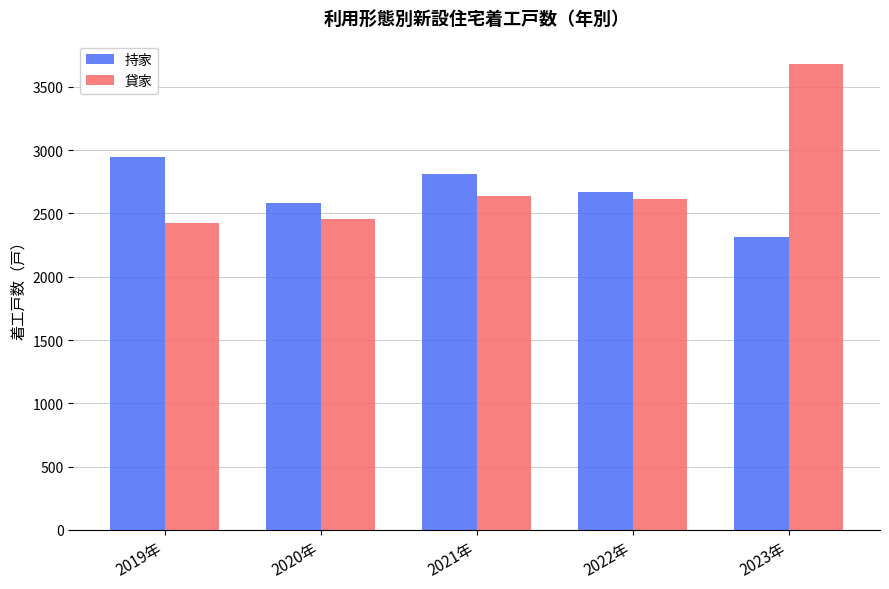

The 貸家 series shows 3680 at 2023年. True or false?

True